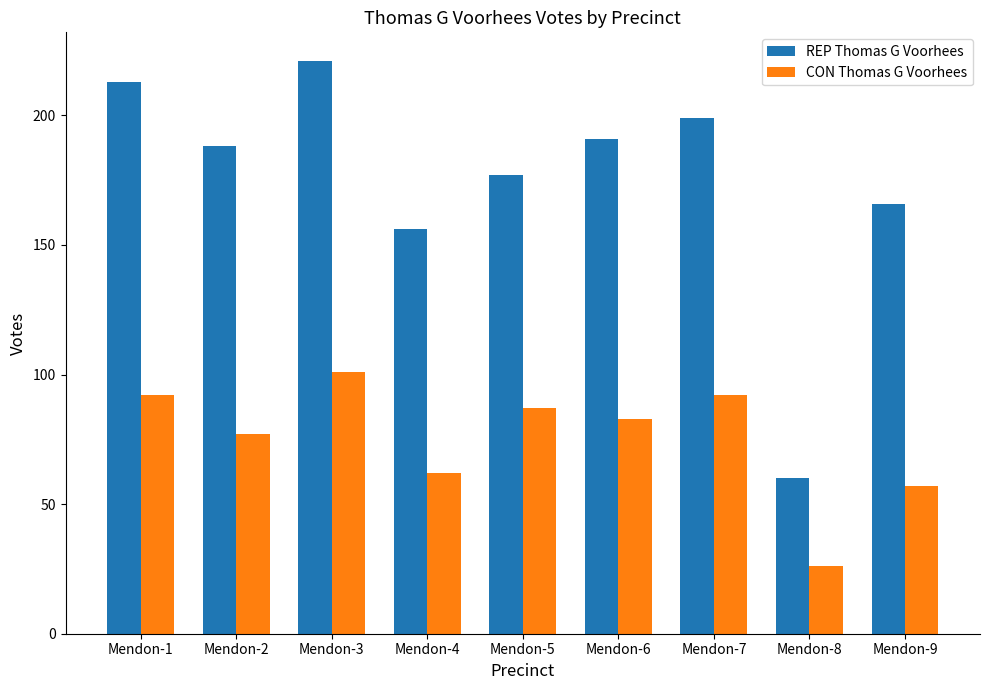

What is the maximum value shown in the chart?

221